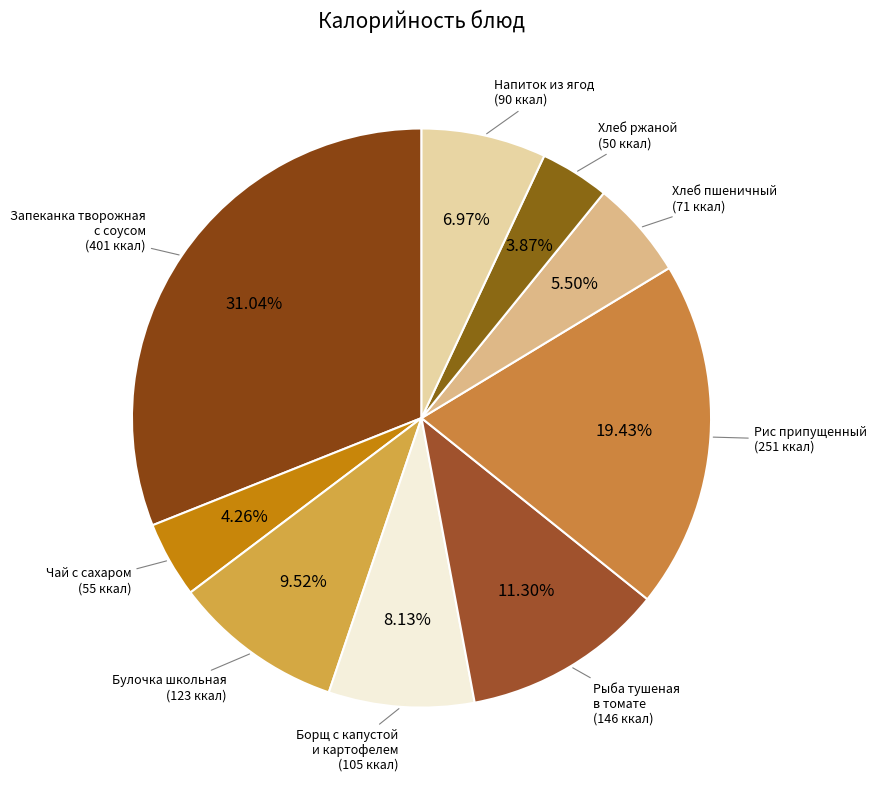

How many slices are in this pie chart?

9